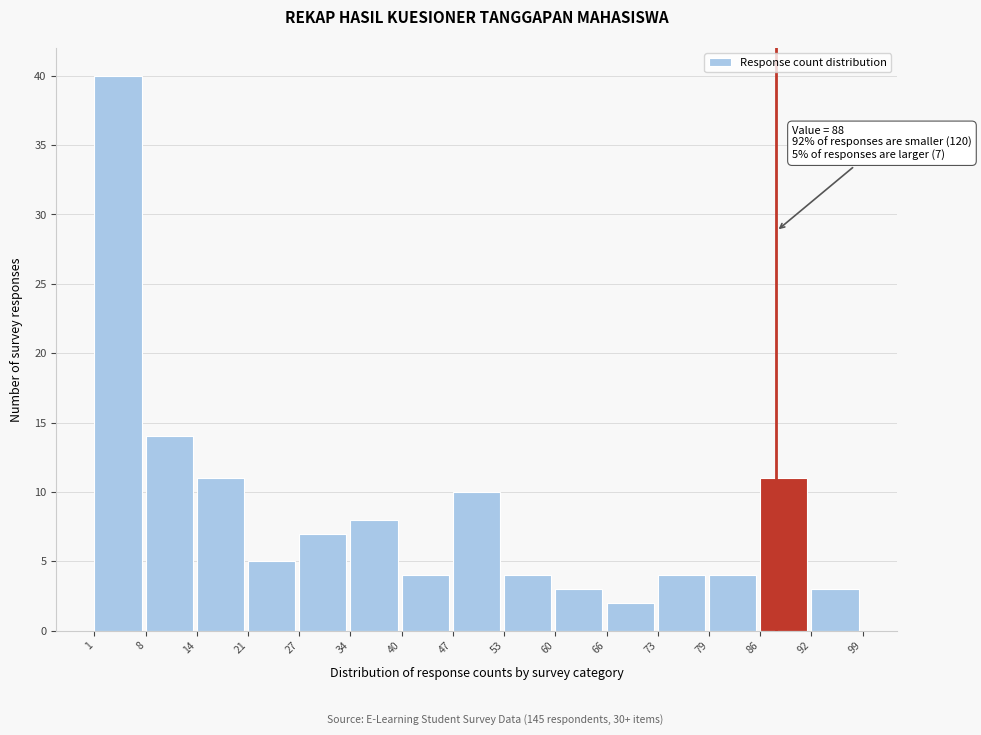

Which range on the x-axis has the tallest bar?

1 to 8